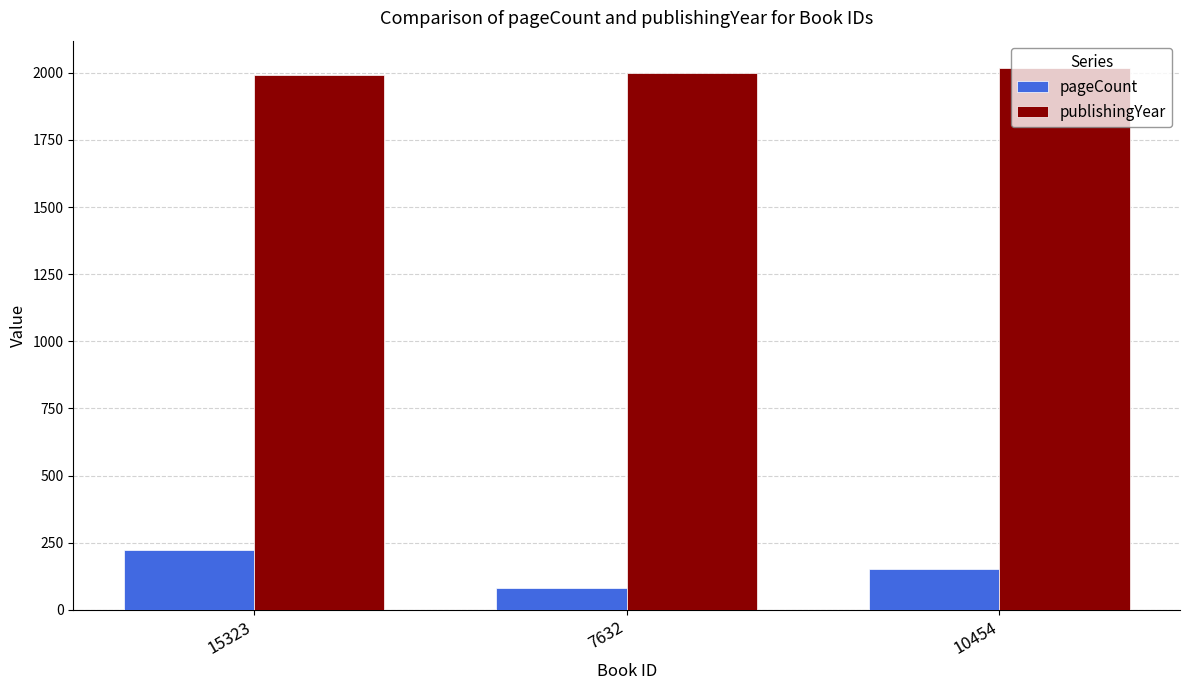

Rank the series at 10454 from highest to lowest value.

publishingYear, pageCount